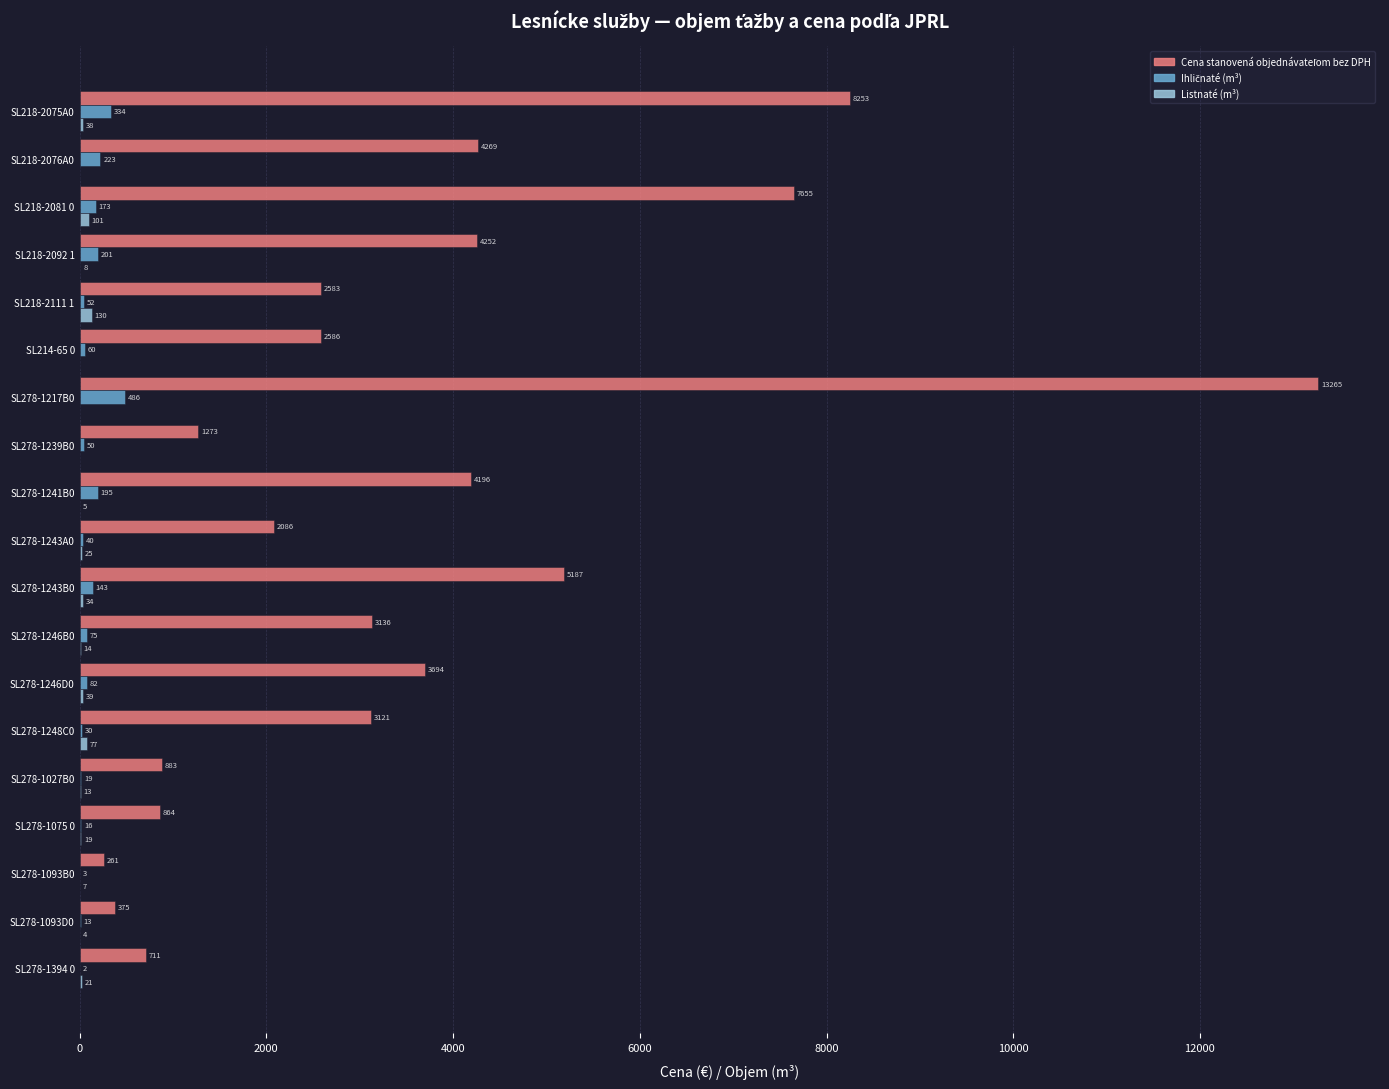

What is the maximum value shown in the chart?

13265.3